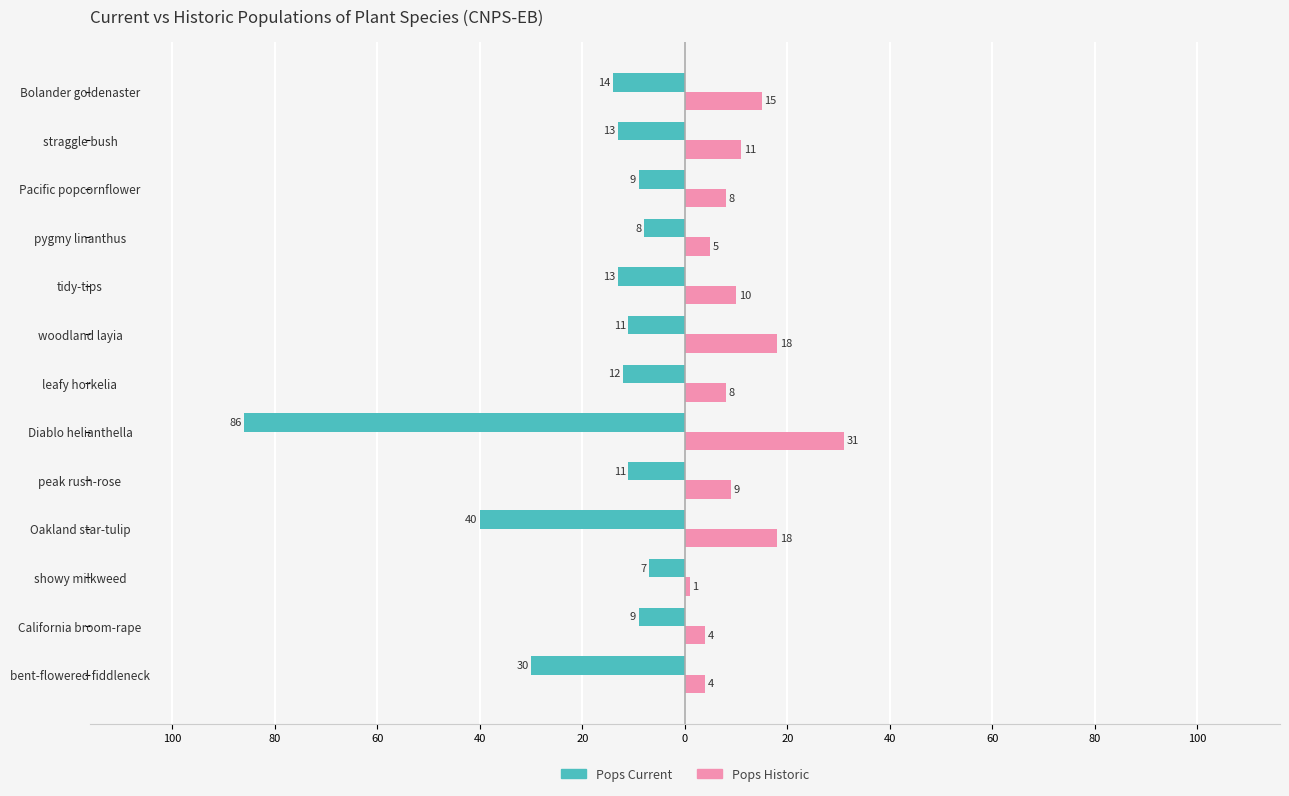

What are all the series names shown in the legend?

Pops Current, Pops Historic